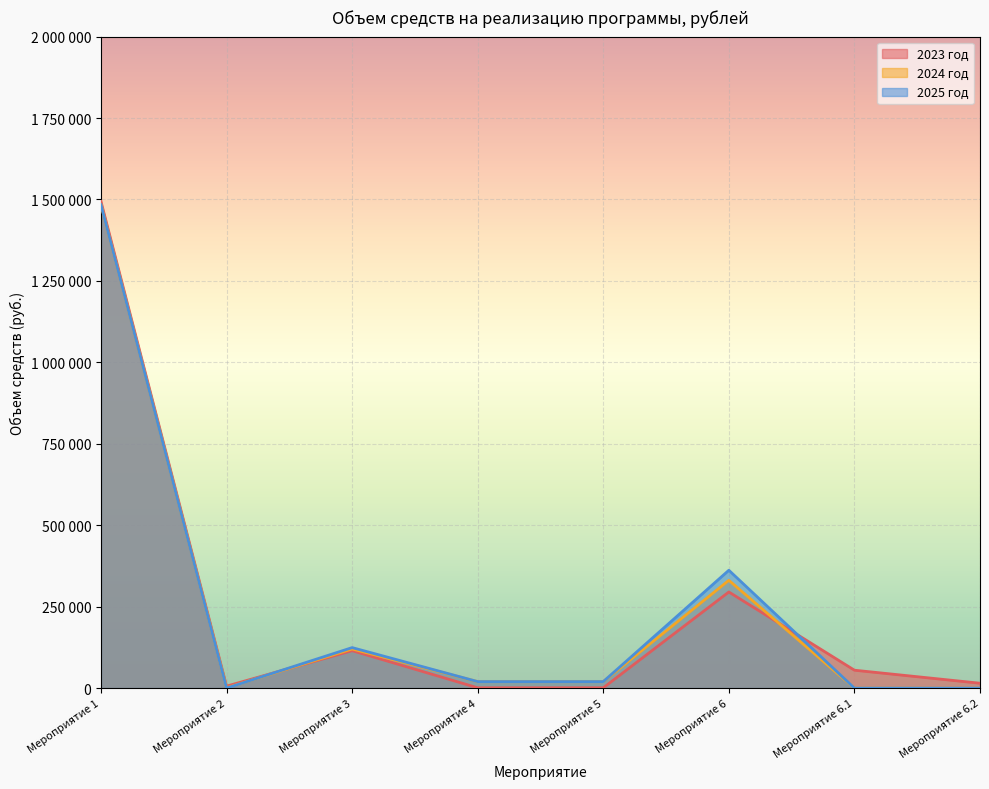

At how many categories does at least one series exceed 489407?

1